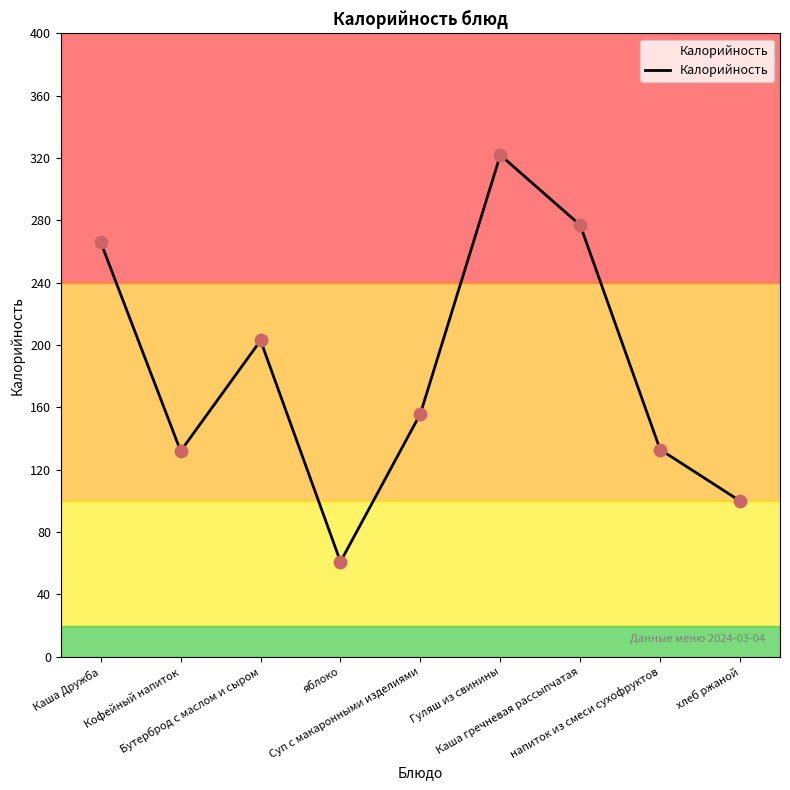

Between Суп с макаронными изделиями and яблоко, which is larger?

Суп с макаронными изделиями